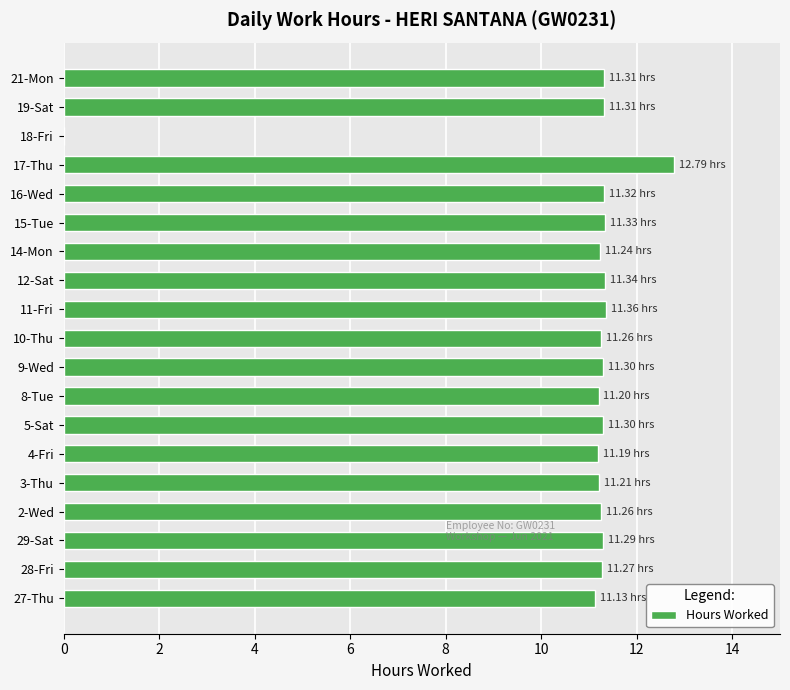

What is the change in value from 17-Thu to 21-Mon?

-1.5